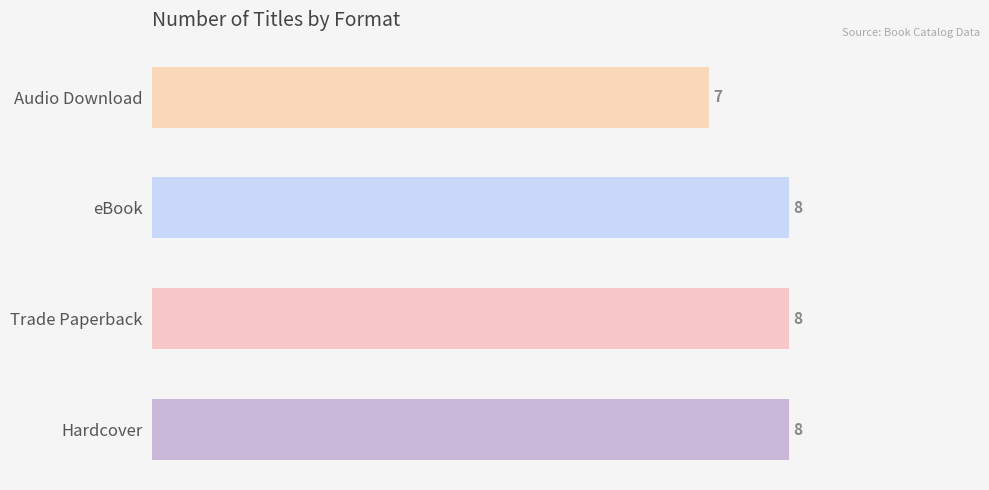

Reading bottom to top, what are all the values shown in this chart?

Hardcover=8	Trade Paperback=8	eBook=8	Audio Download=7